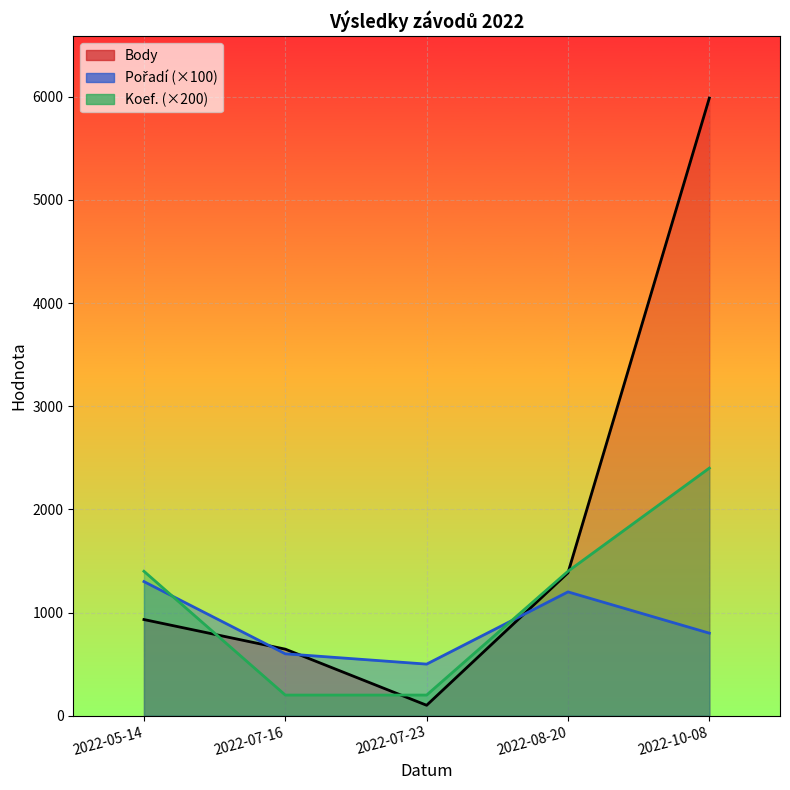

True or false: Pořadí and Koef. cross at least once.

True